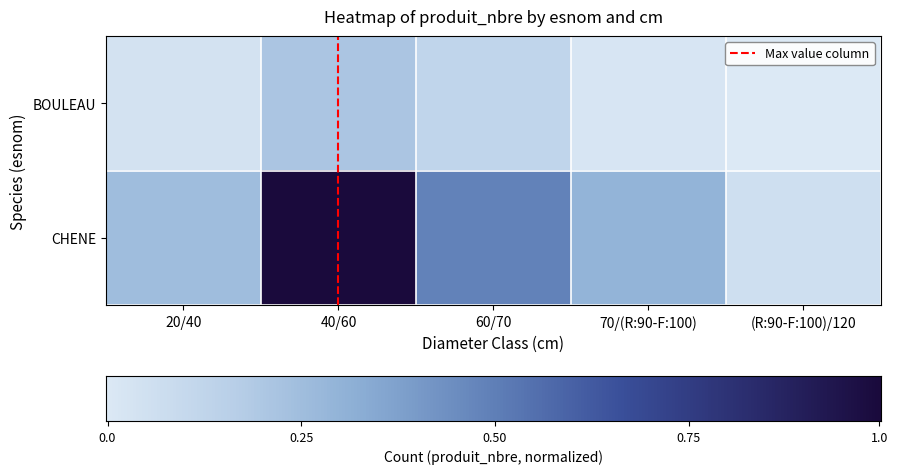

List the series in order of their overall mean, highest first.

CHENE, BOULEAU